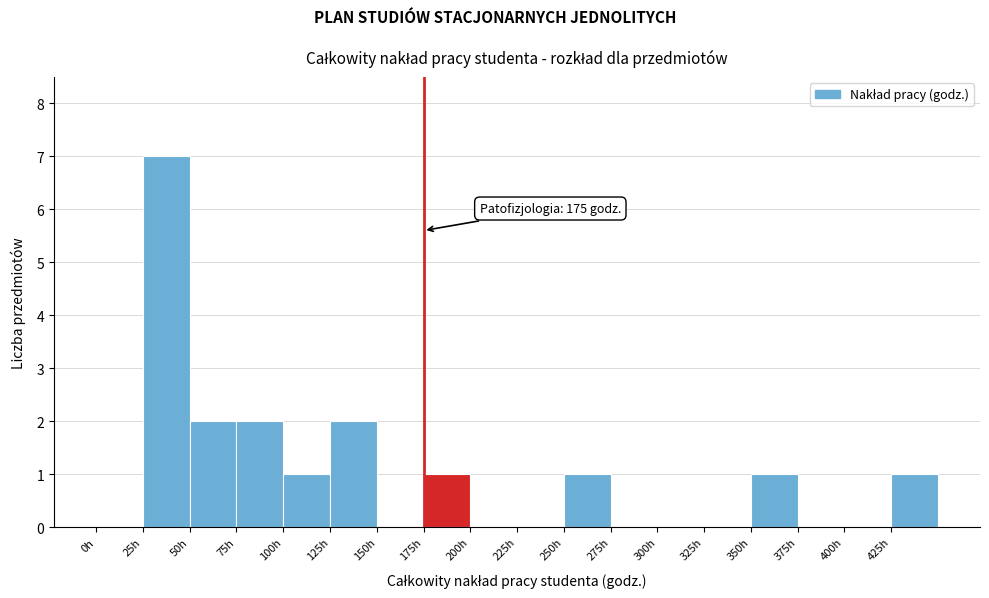

Over which range of the x-axis is the bar tallest?

25 to 50